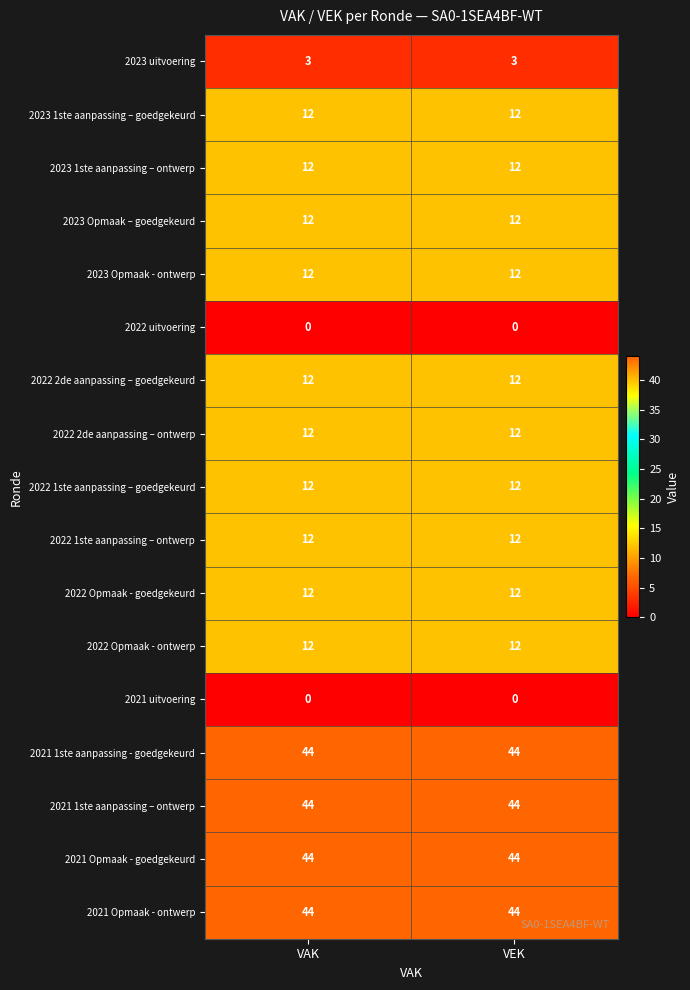

The 2021 Opmaak - ontwerp series shows 16 at VEK. True or false?

False